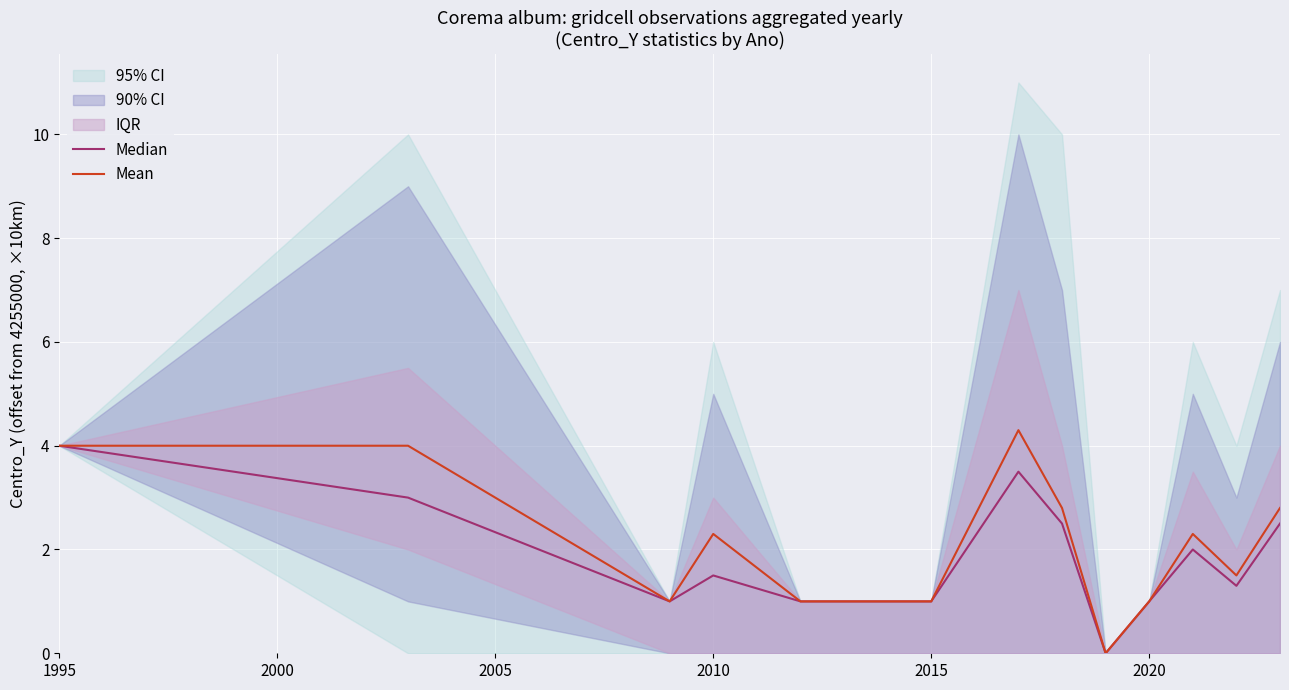

True or false: Mean has a value of 1.5 at 2020.

False